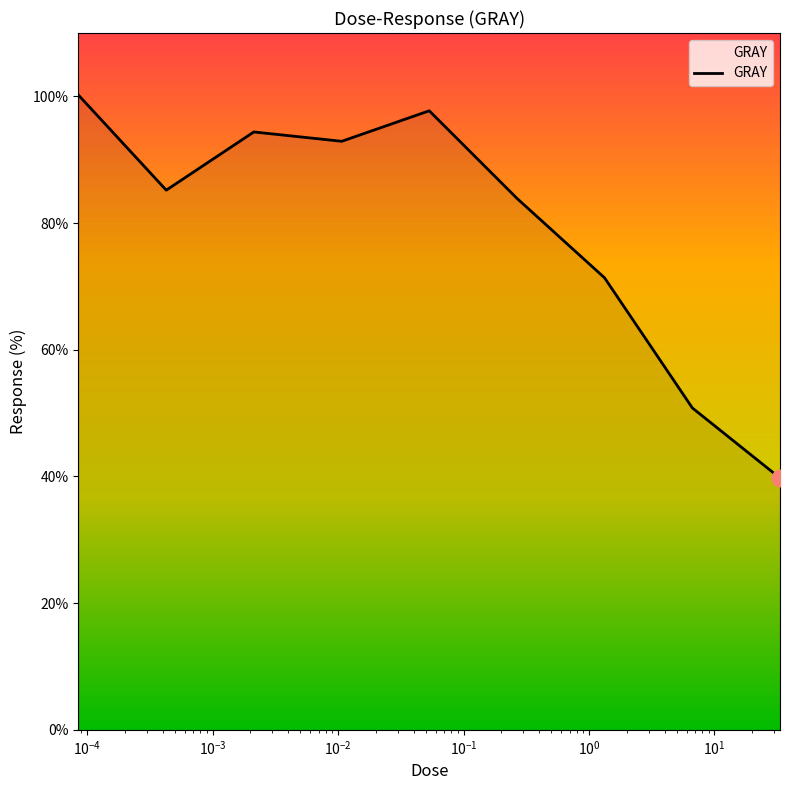

What is the difference between the maximum and minimum values?

60.5